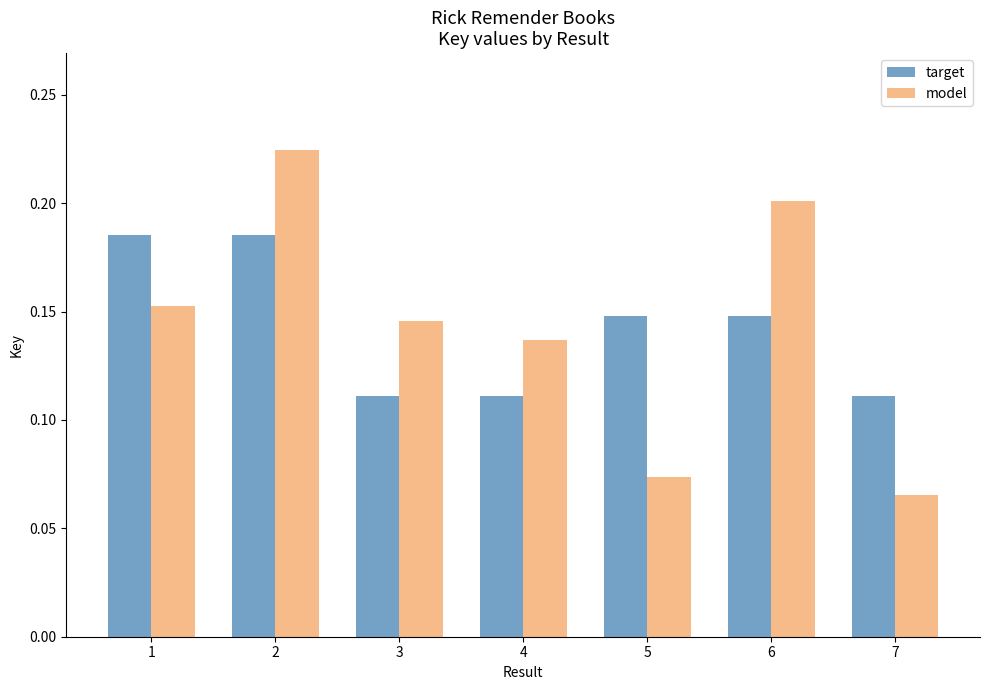

What are all the series names shown in the legend?

target, model